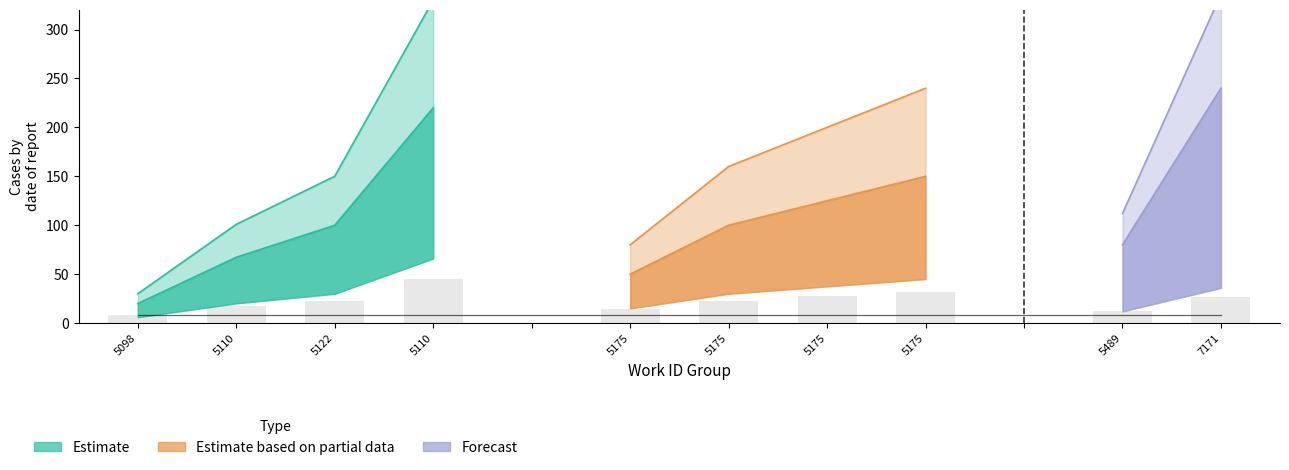

Which series changed the most between 5122 and 5110?

Estimate